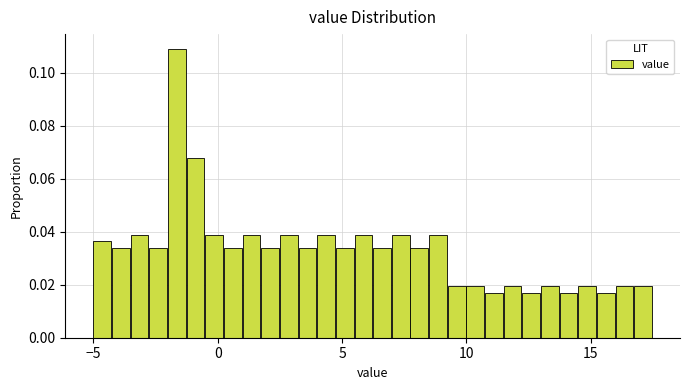

Around what value on the x-axis is the tallest bar? Give the approximate position of its centre, as read against the axis.

-1.5